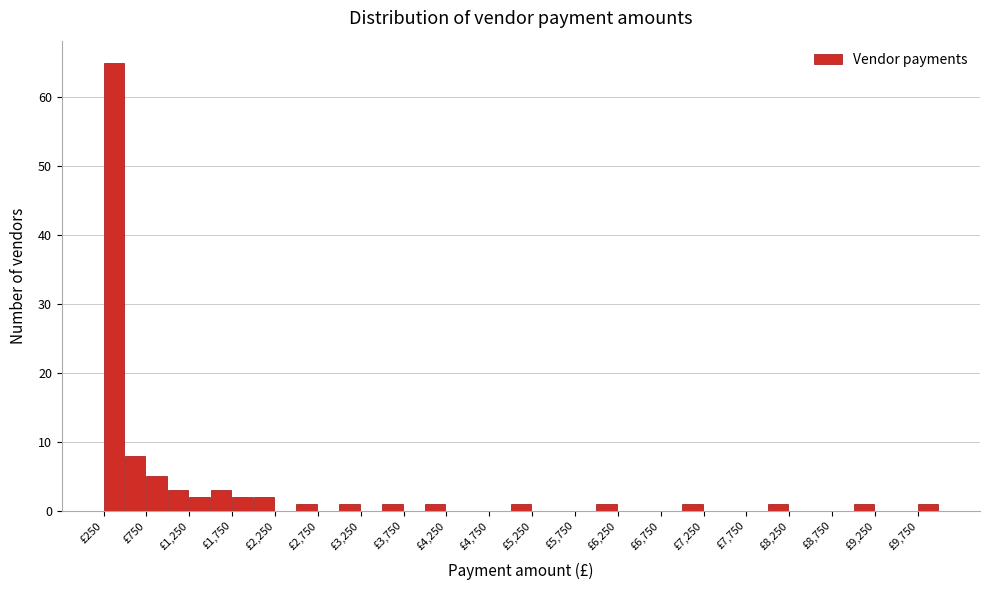

Over which range of the x-axis is the bar tallest?

250 to 500